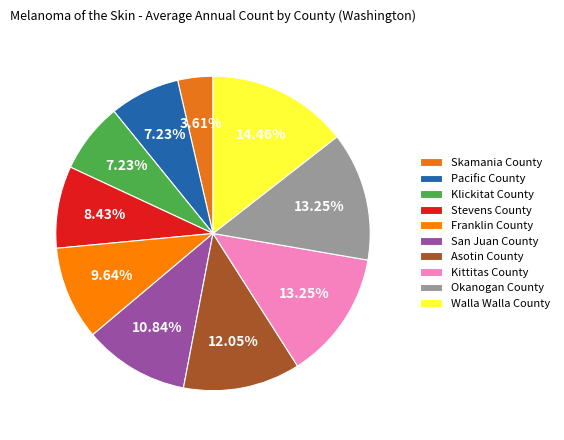

Is it true that Skamania County is 4% of the pie?

True